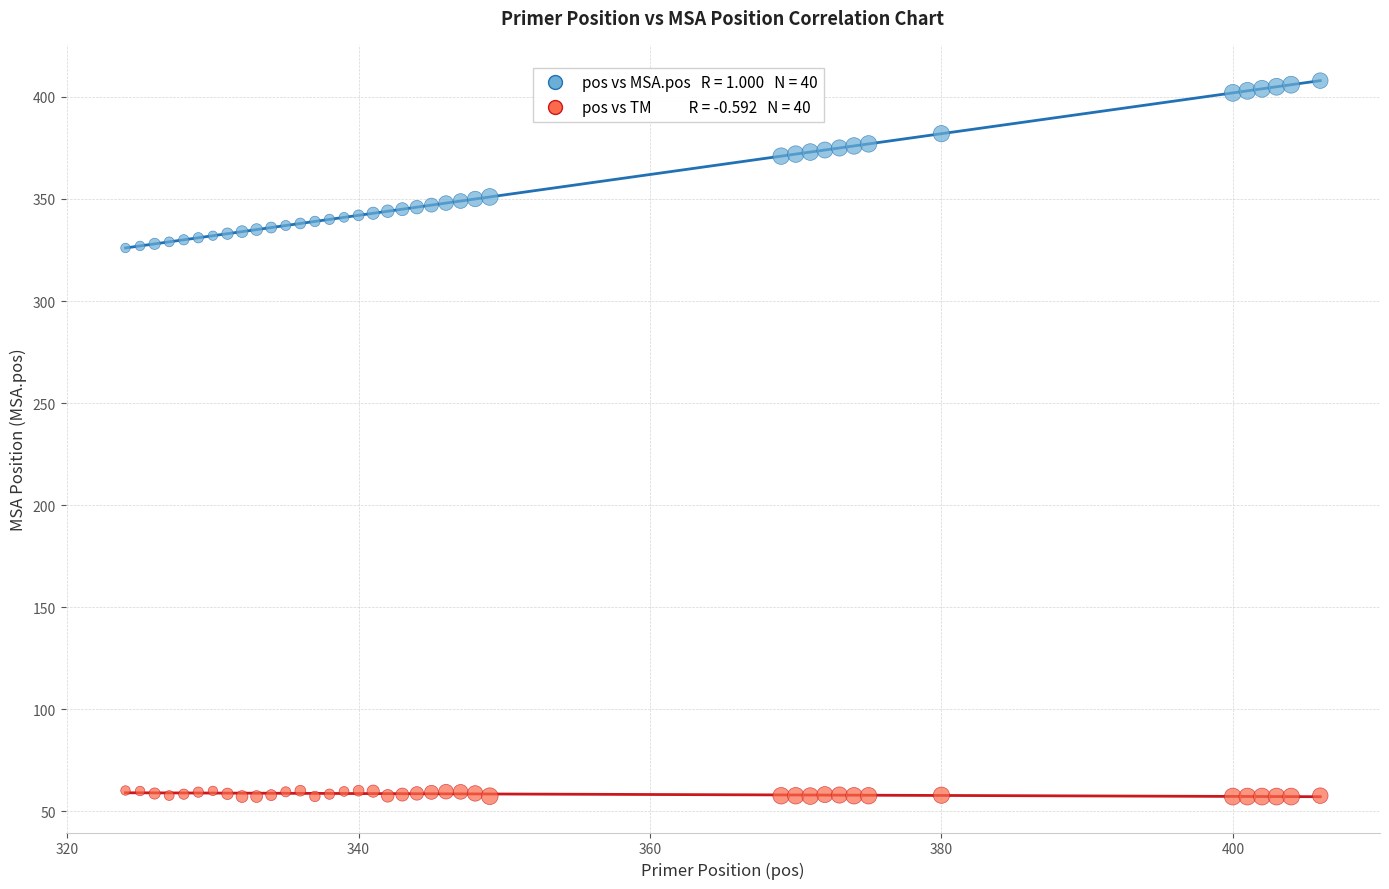

Across all data points, what is the range of X values (max minus min)?

82.0